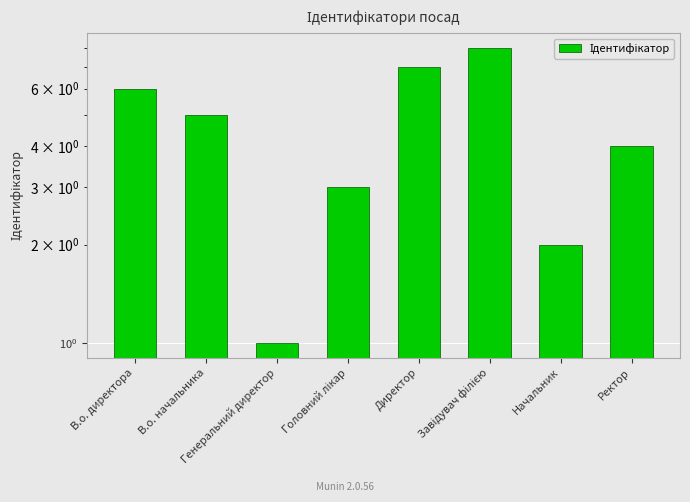

What is the greatest value displayed?

8